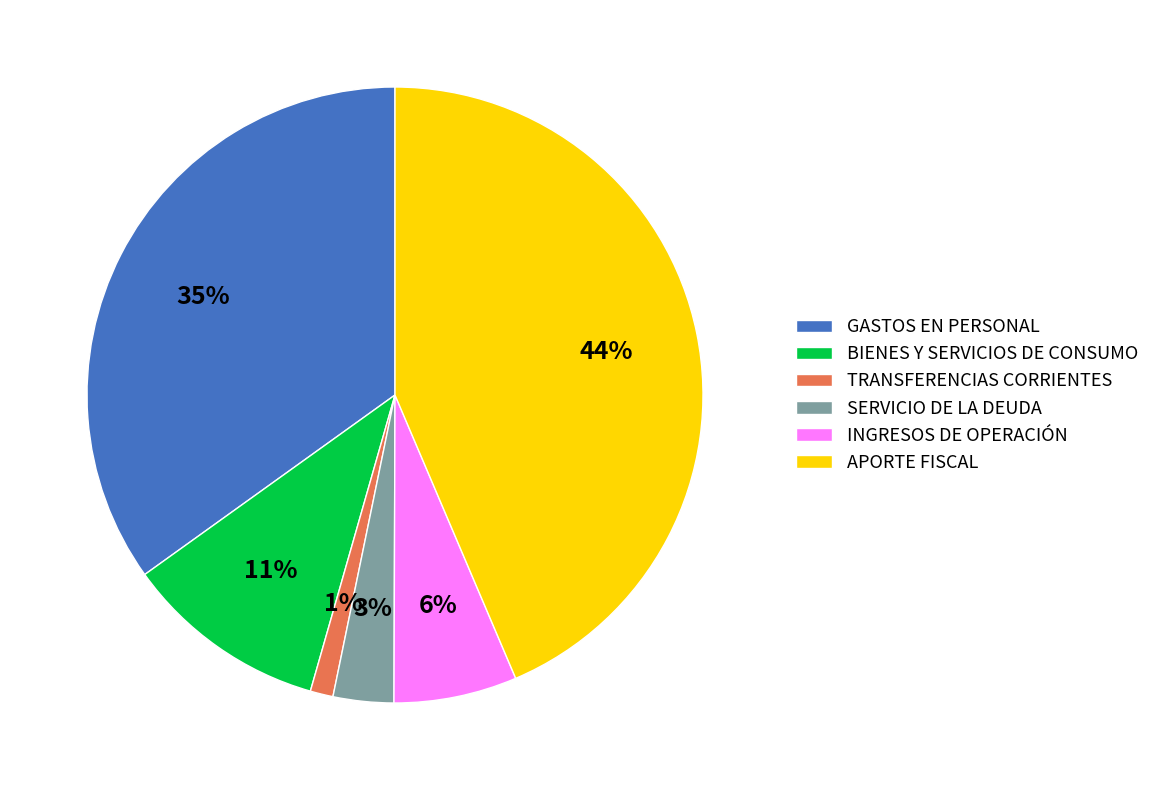

Is there any slice that represents more than half of the pie?

No